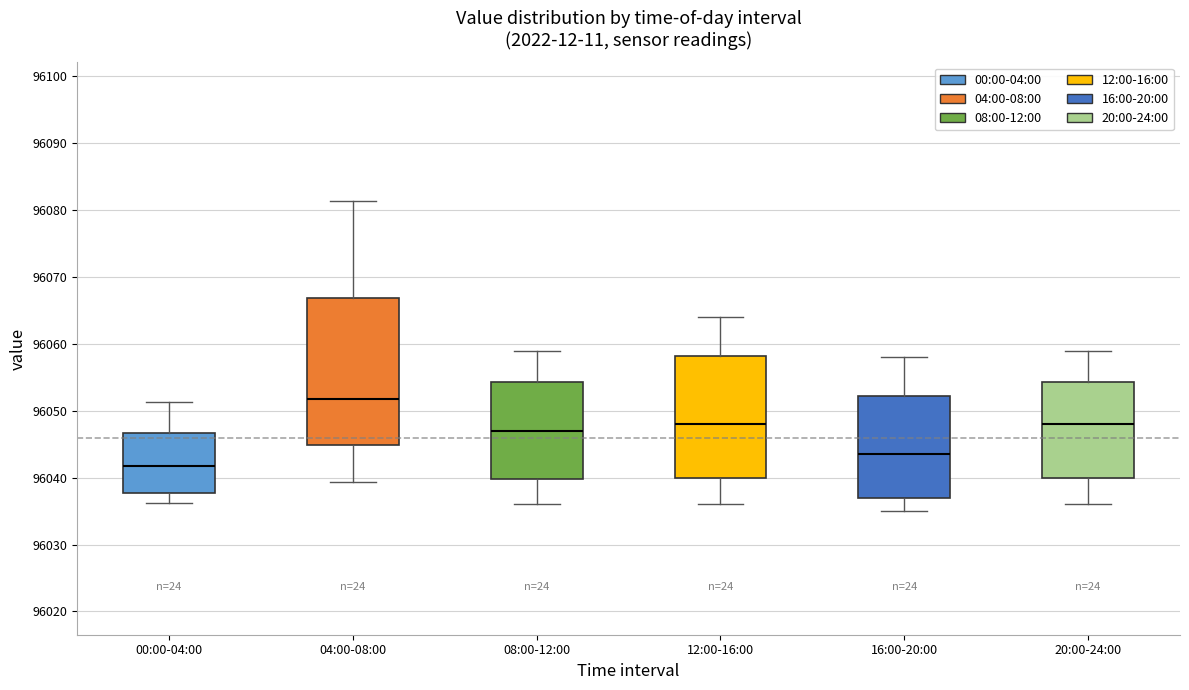

Reading left to right, read every box against the y-axis: the position of its median line, the range the box covers, and the ends of its whiskers. The values are not printed on the chart, so give them approximately, as read against the axis.

00:00-04:00: median 96042, box 96038 to 96047, whiskers 96036 to 96051
04:00-08:00: median 96052, box 96045 to 96067, whiskers 96039 to 96081
08:00-12:00: median 96047, box 96040 to 96054, whiskers 96036 to 96059
12:00-16:00: median 96048, box 96040 to 96058, whiskers 96036 to 96064
16:00-20:00: median 96044, box 96037 to 96052, whiskers 96035 to 96058
20:00-24:00: median 96048, box 96040 to 96054, whiskers 96036 to 96059